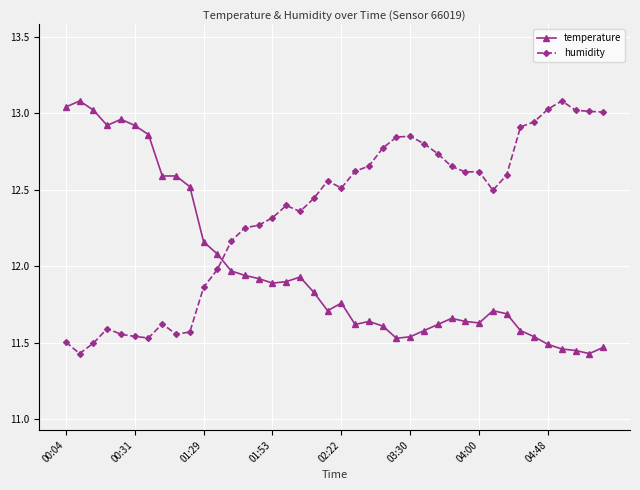

At how many categories does at least one series exceed 11?

40